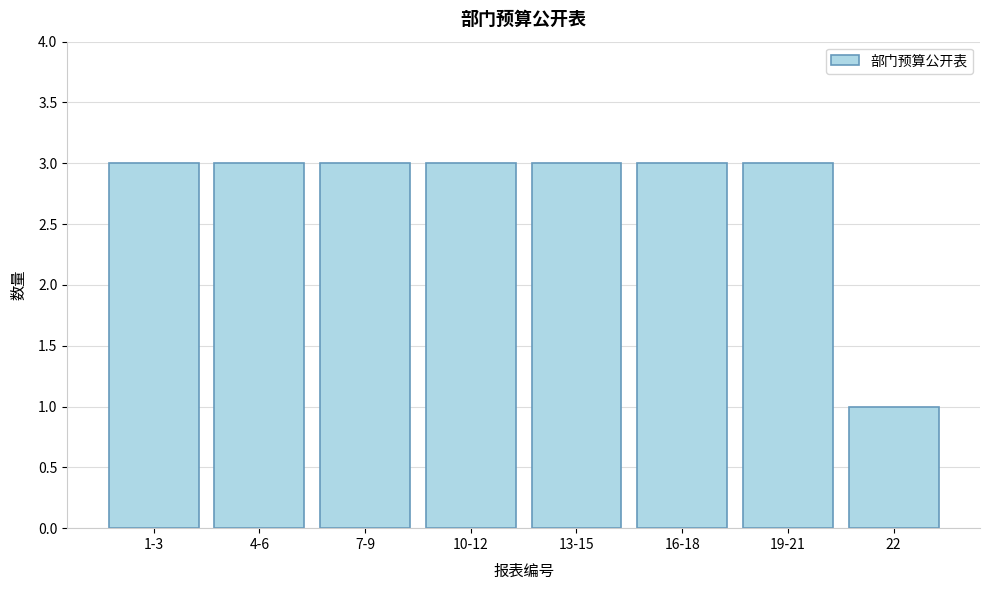

Reading left to right, transcribe all the data shown in this chart.

3	3	3	3	3	3	3	1